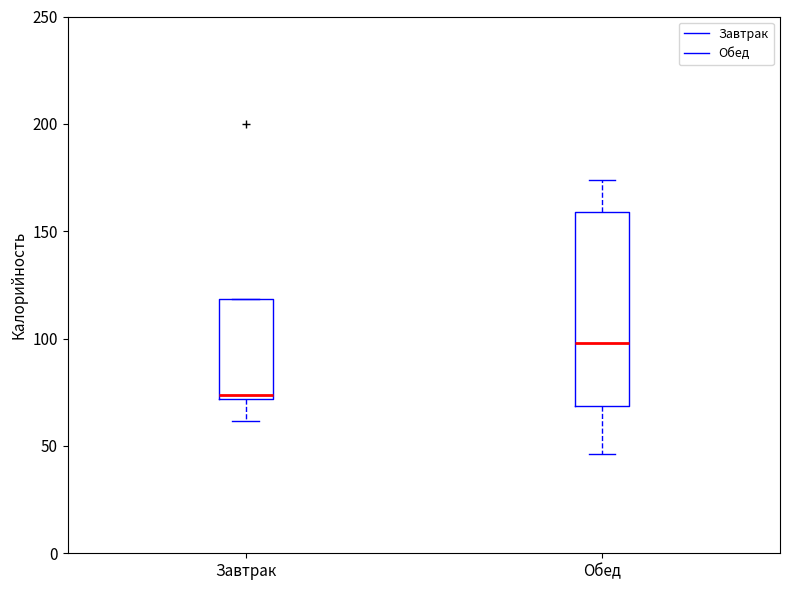

Reading left to right, transcribe this box plot: for each box, give where its median line is, the range the box spans, and where its two whiskers end, as read against the y-axis. The values are not printed on the chart, so give them approximately, as read against the axis.

Завтрак: median 75, box 70 to 120, whiskers 60 to 120
Обед: median 100, box 70 to 160, whiskers 45 to 175